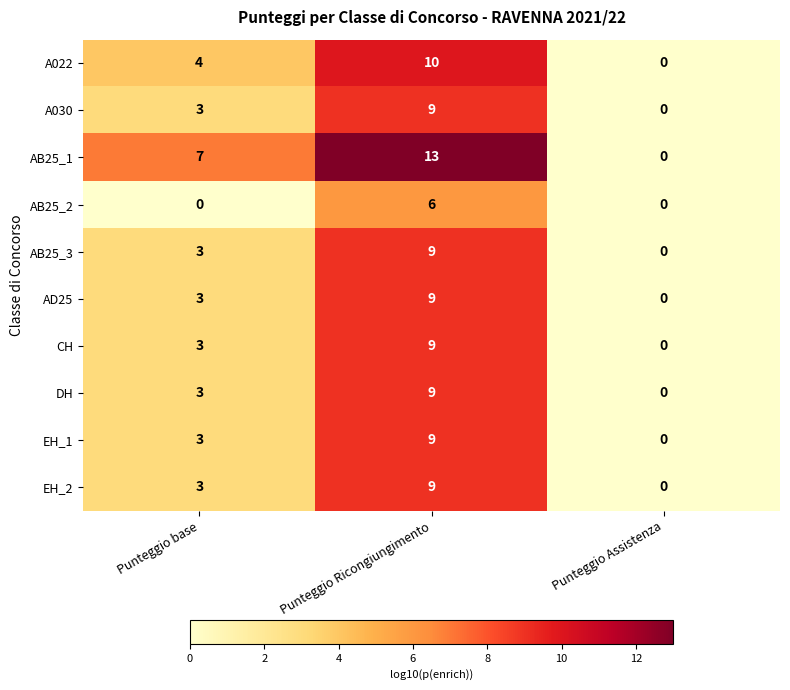

Reading left to right, extract all data points from this chart.

A022: Punteggio base=4	Punteggio Ricongiungimento=10	Punteggio Assistenza=0
A030: Punteggio base=3	Punteggio Ricongiungimento=9	Punteggio Assistenza=0
AB25_1: Punteggio base=7	Punteggio Ricongiungimento=13	Punteggio Assistenza=0
AB25_2: Punteggio base=0	Punteggio Ricongiungimento=6	Punteggio Assistenza=0
AB25_3: Punteggio base=3	Punteggio Ricongiungimento=9	Punteggio Assistenza=0
AD25: Punteggio base=3	Punteggio Ricongiungimento=9	Punteggio Assistenza=0
CH: Punteggio base=3	Punteggio Ricongiungimento=9	Punteggio Assistenza=0
DH: Punteggio base=3	Punteggio Ricongiungimento=9	Punteggio Assistenza=0
EH_1: Punteggio base=3	Punteggio Ricongiungimento=9	Punteggio Assistenza=0
EH_2: Punteggio base=3	Punteggio Ricongiungimento=9	Punteggio Assistenza=0